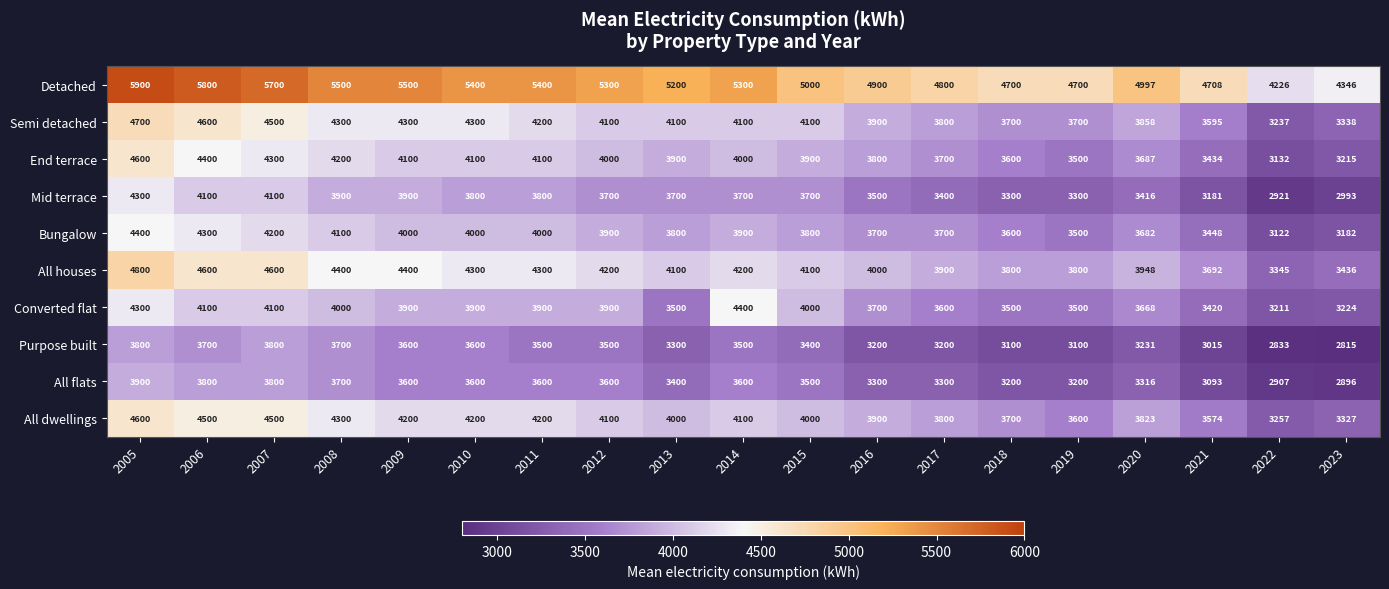

How many series are shown in this chart?

10